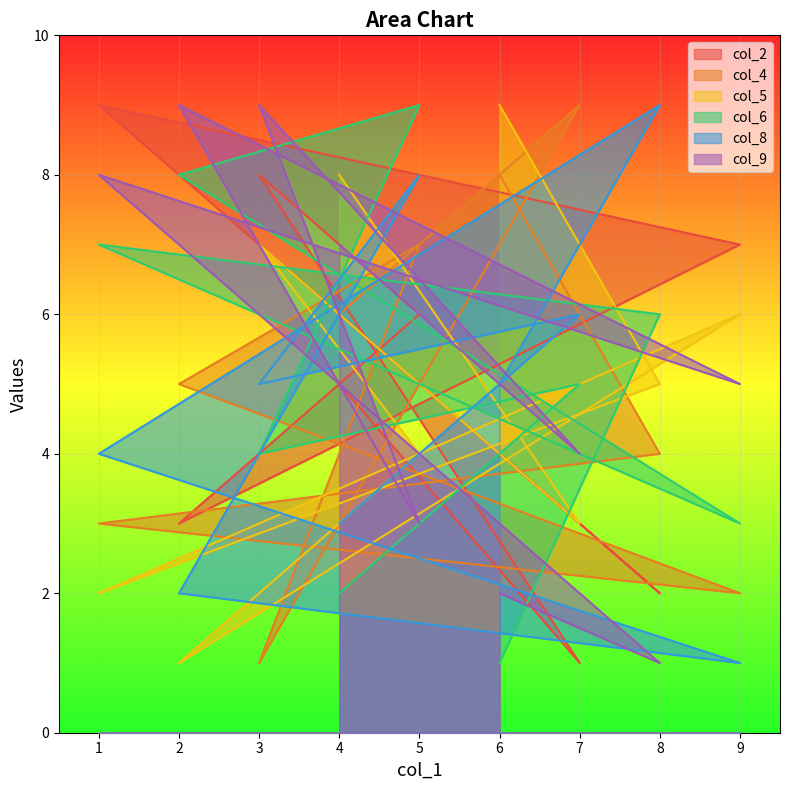

Which has a higher value, 6 or 1?

1